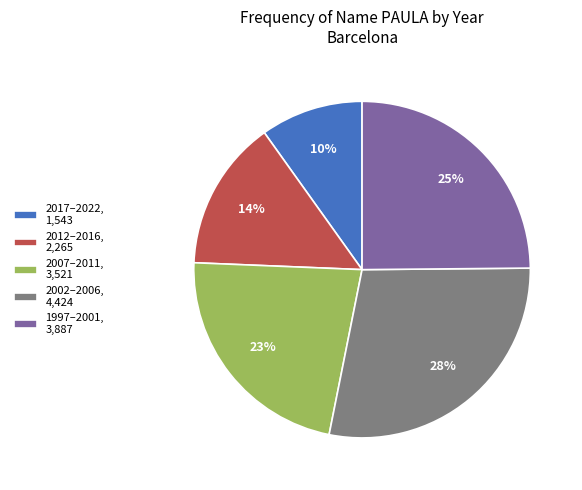

Count the number of slices in the pie.

5